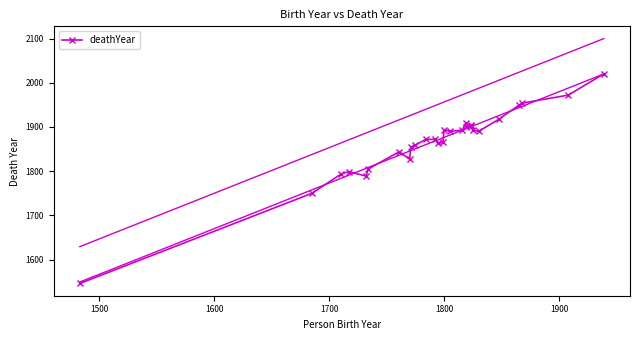

What is the value of the 19th point from the left?

1900